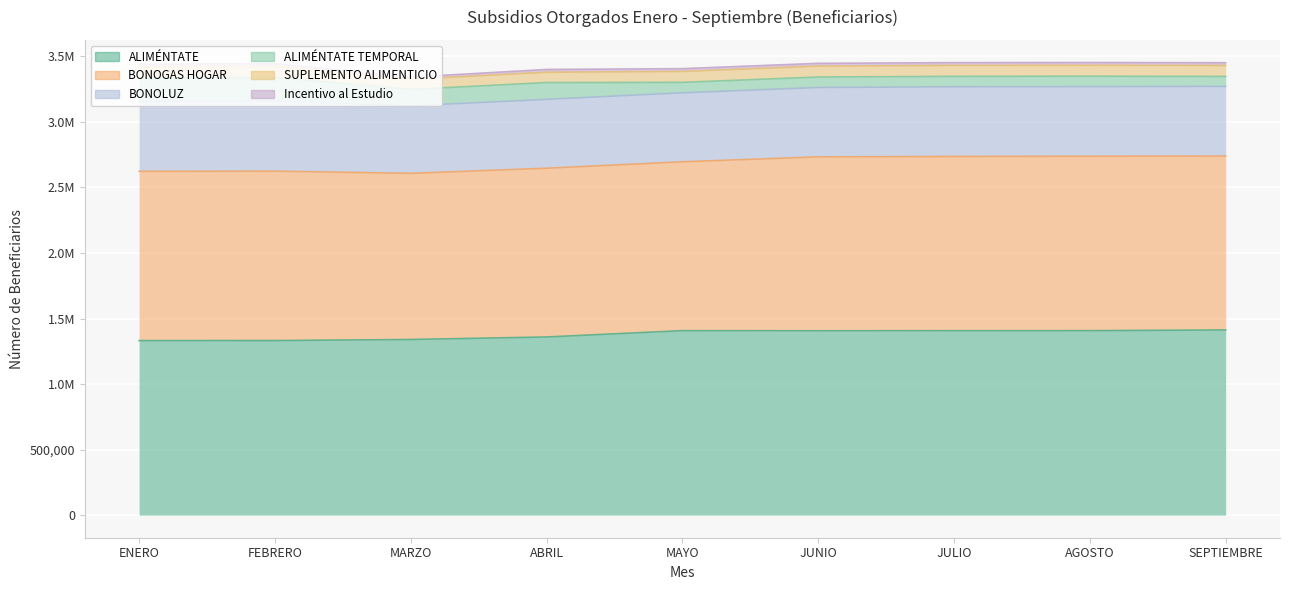

Between AGOSTO and SEPTIEMBRE, which is larger?

SEPTIEMBRE